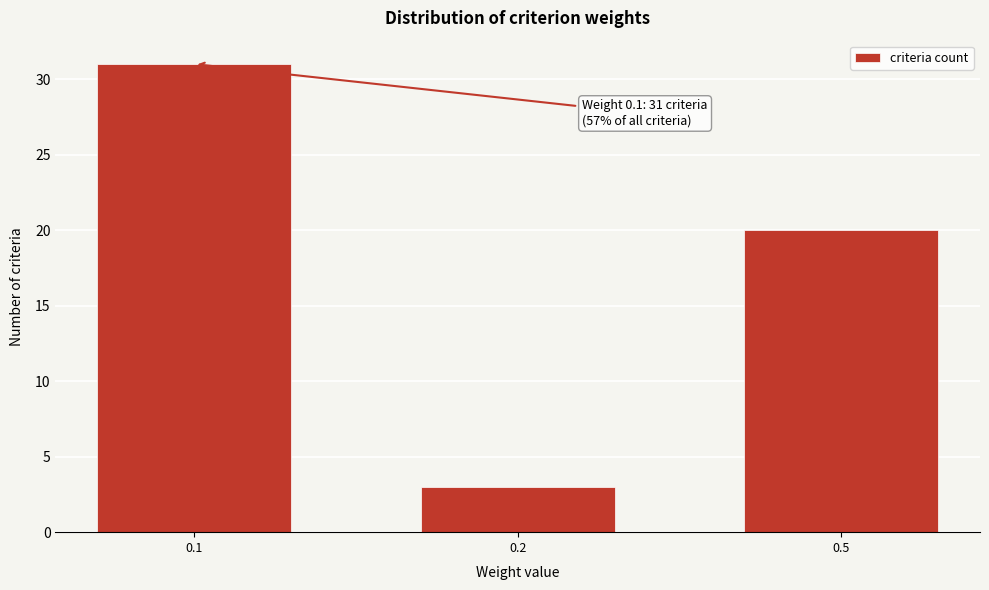

Reading left to right, transcribe all the data shown in this chart.

0.1=31	0.2=3	0.5=20